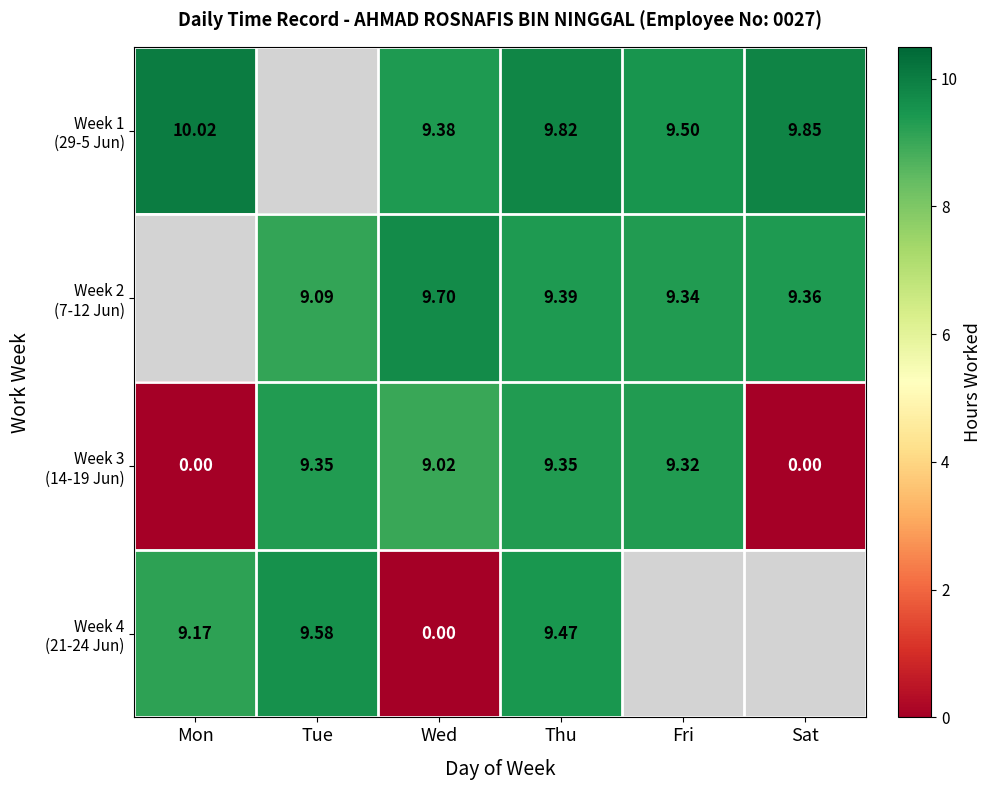

How many distinct data groups are displayed?

4